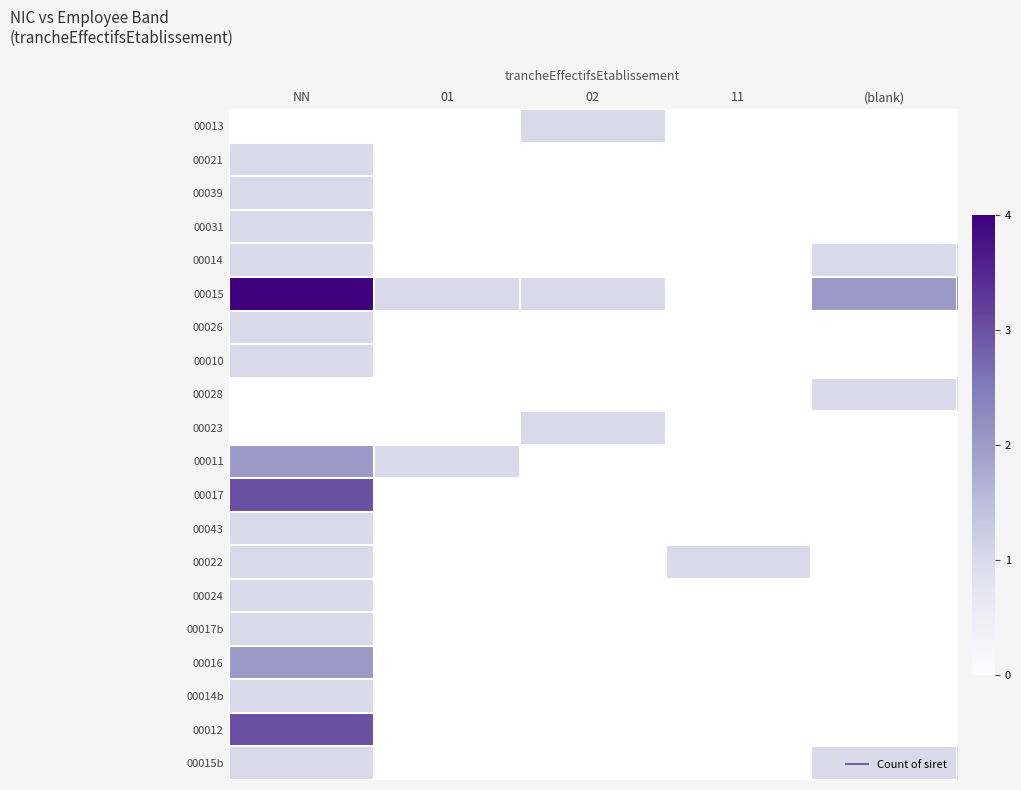

How many series are shown in this chart?

20